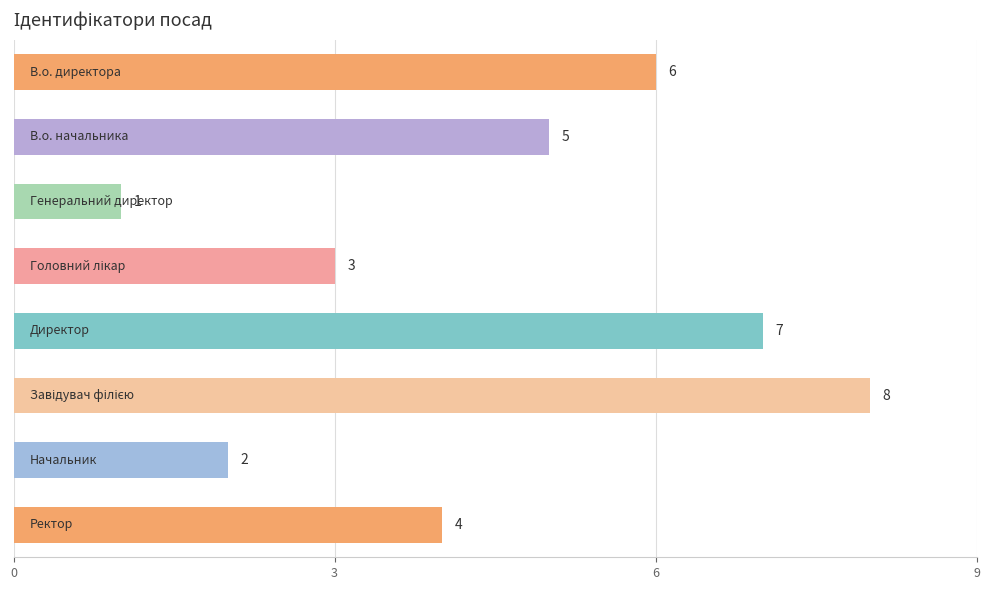

How many values are between 3 and 7?

5